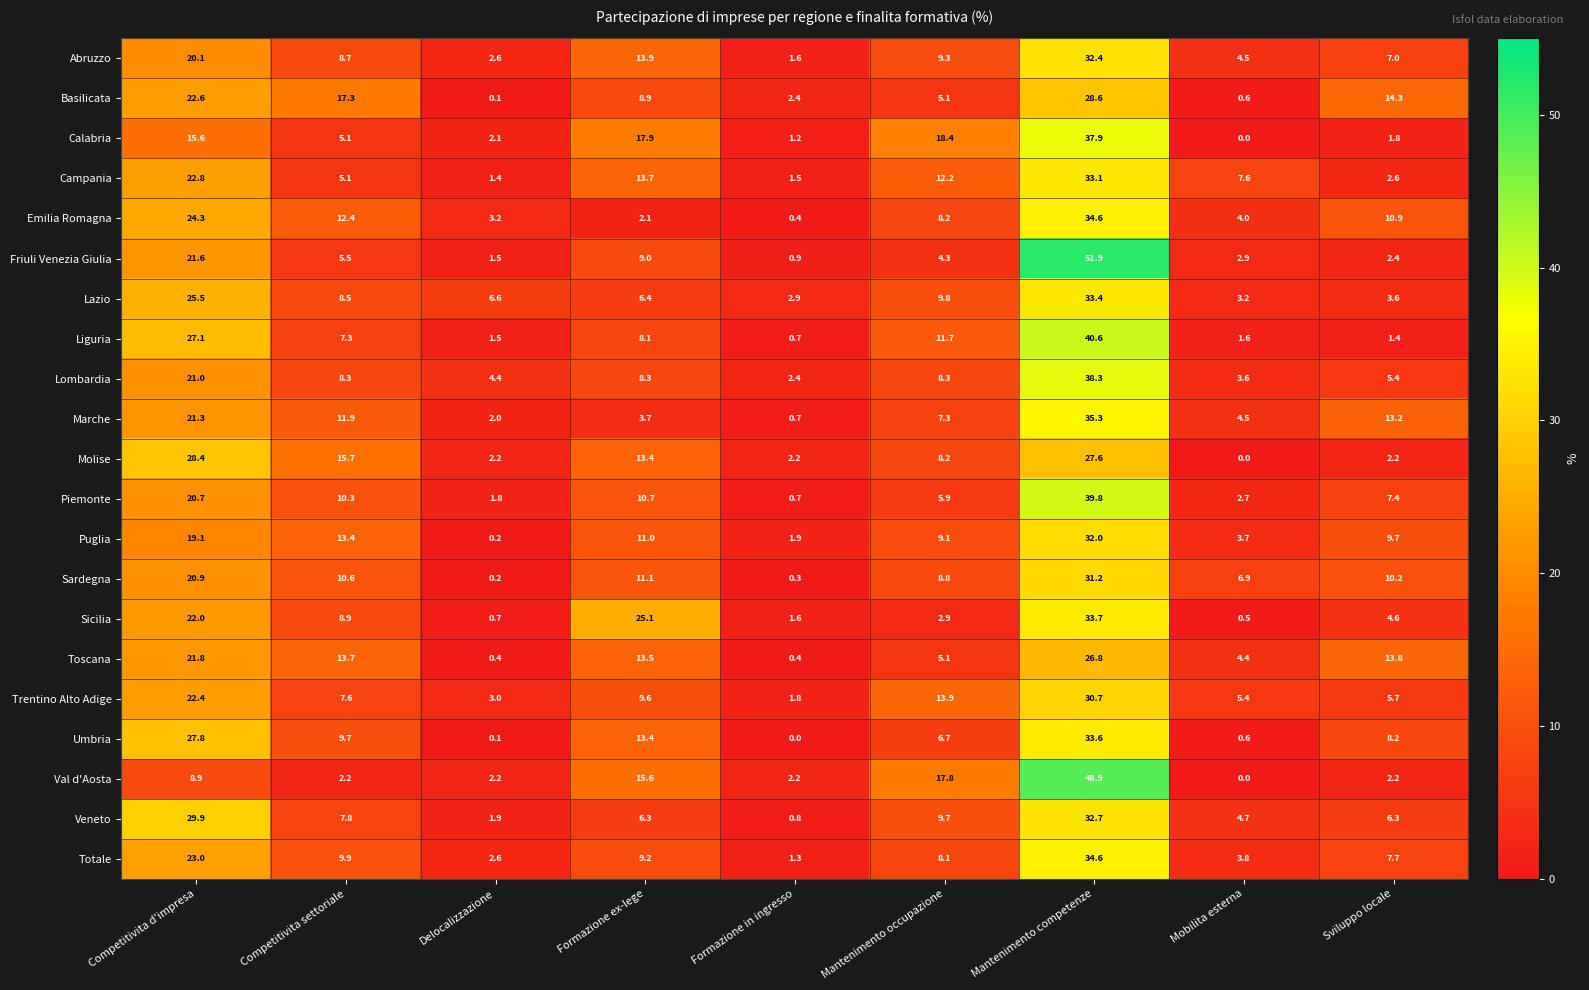

What is the difference between the highest and lowest values at Mantenimento occupazione?

15.5